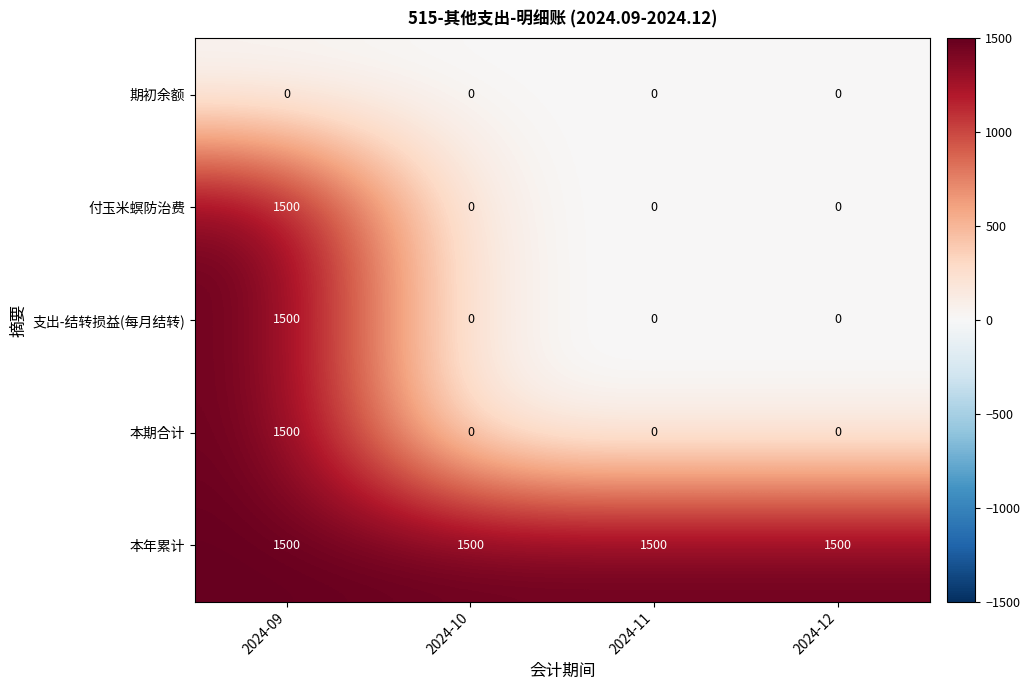

The 本年累计 series shows 1500 at 2024-10. True or false?

True